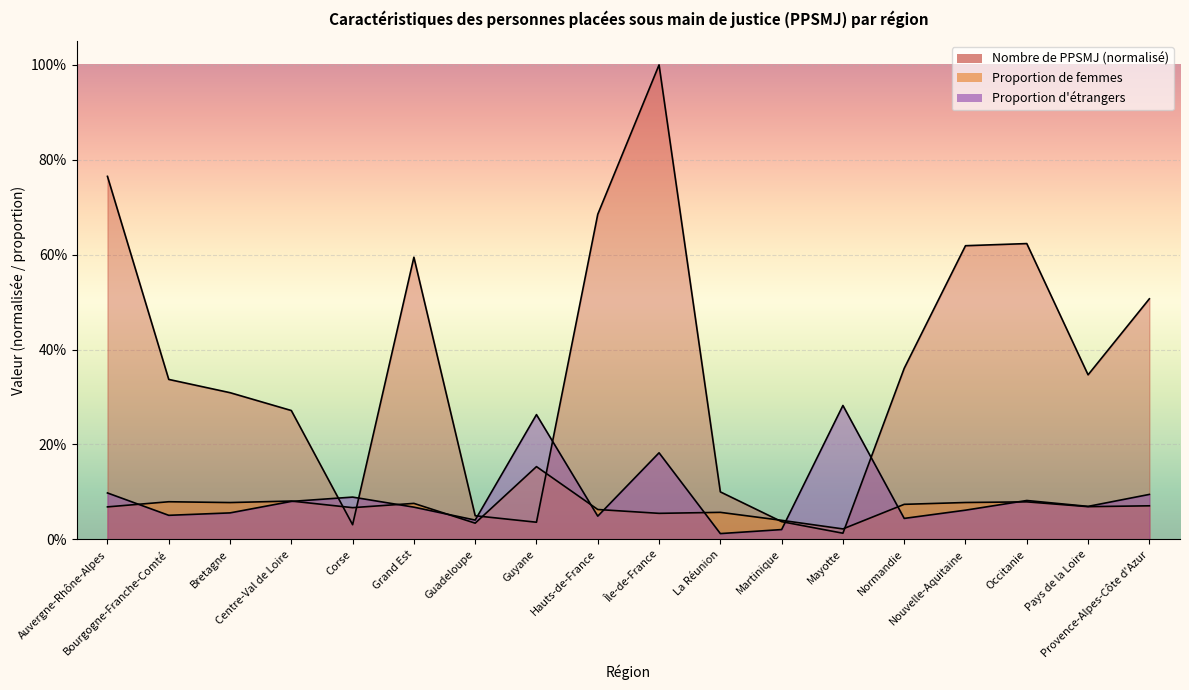

Where is the first local maximum for Proportion d'étrangers?

Corse